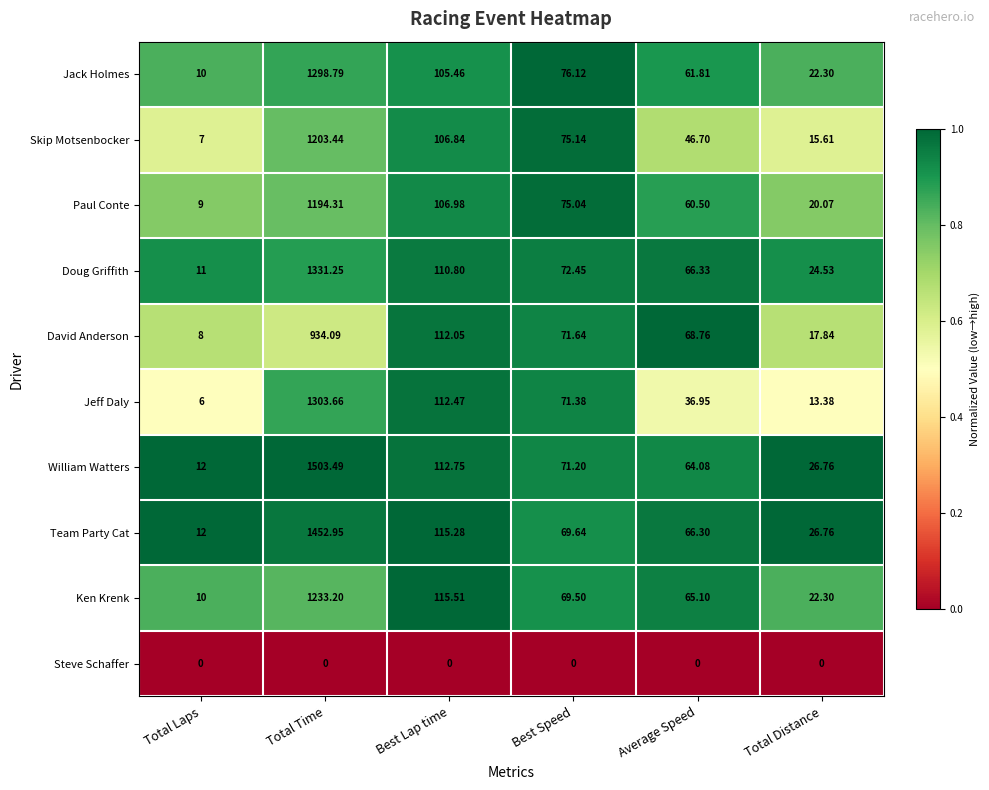

What is the greatest value displayed?

1503.5